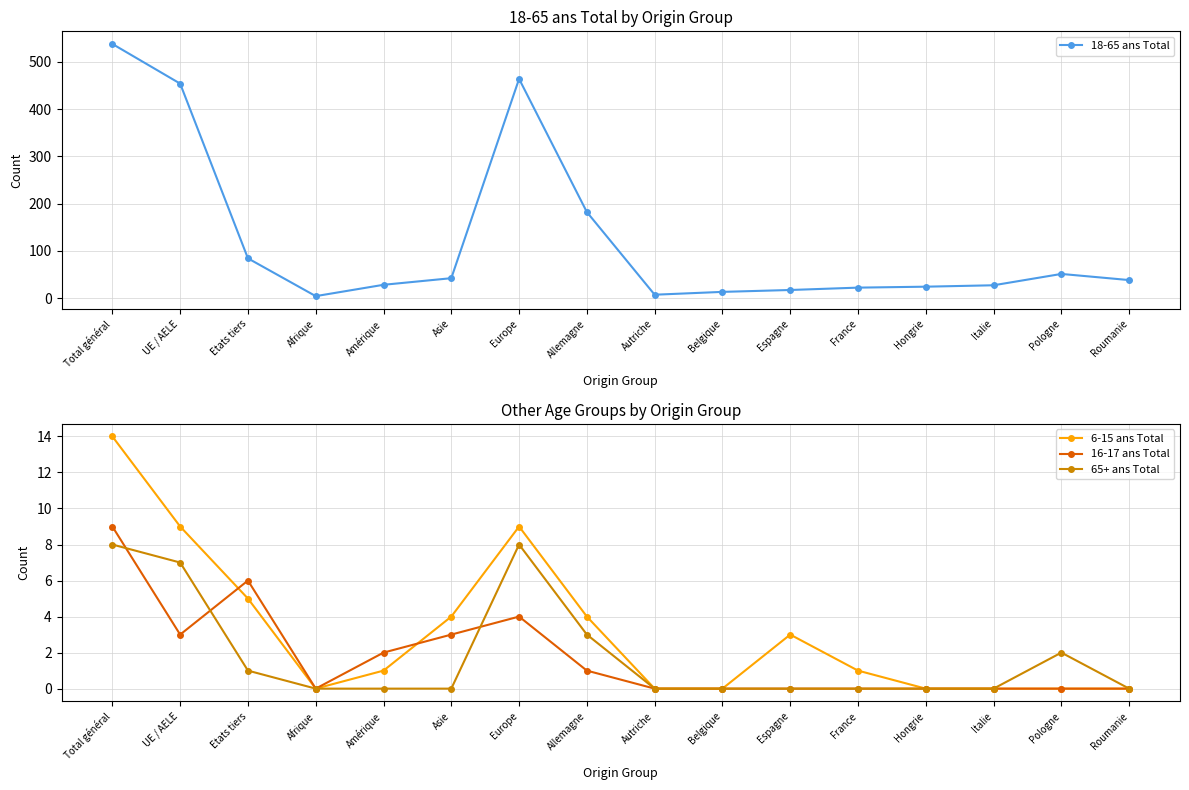

Is this an area chart (filled region under the line)?

No